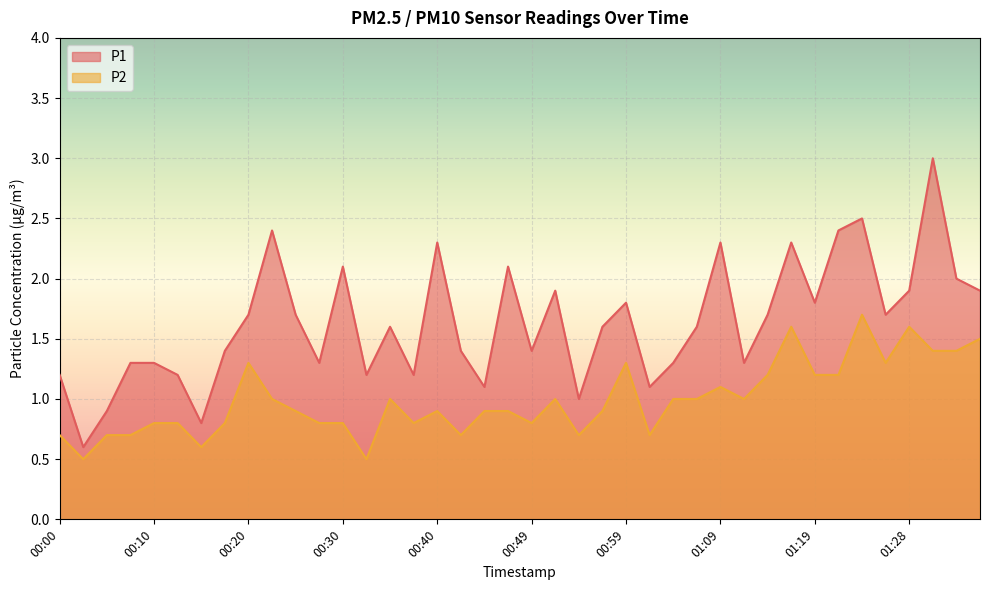

At how many categories does at least one series exceed 2?

9